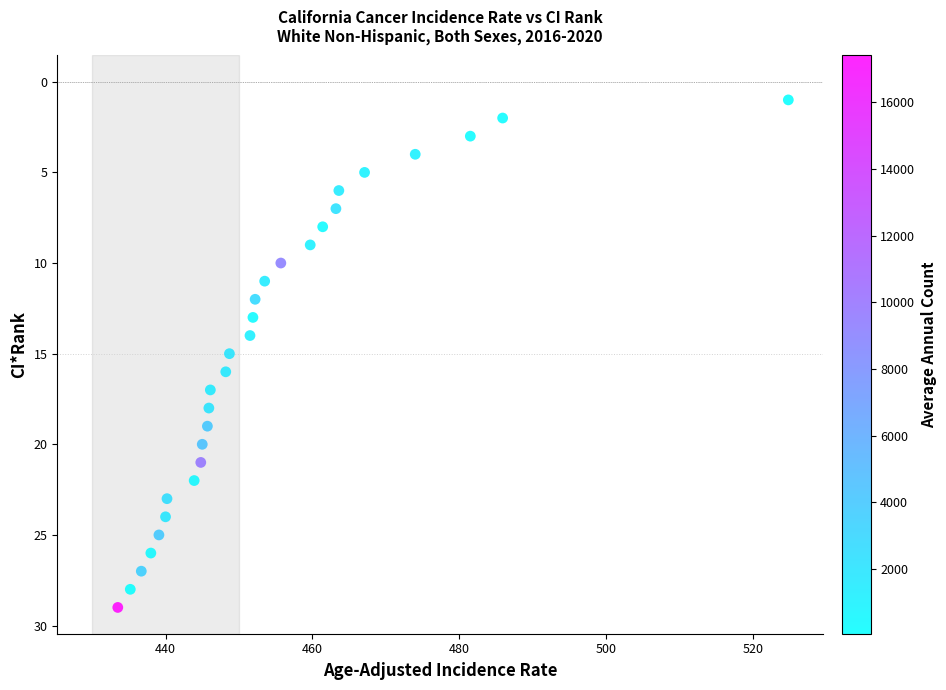

What is the range of Y values (max minus min)?

28